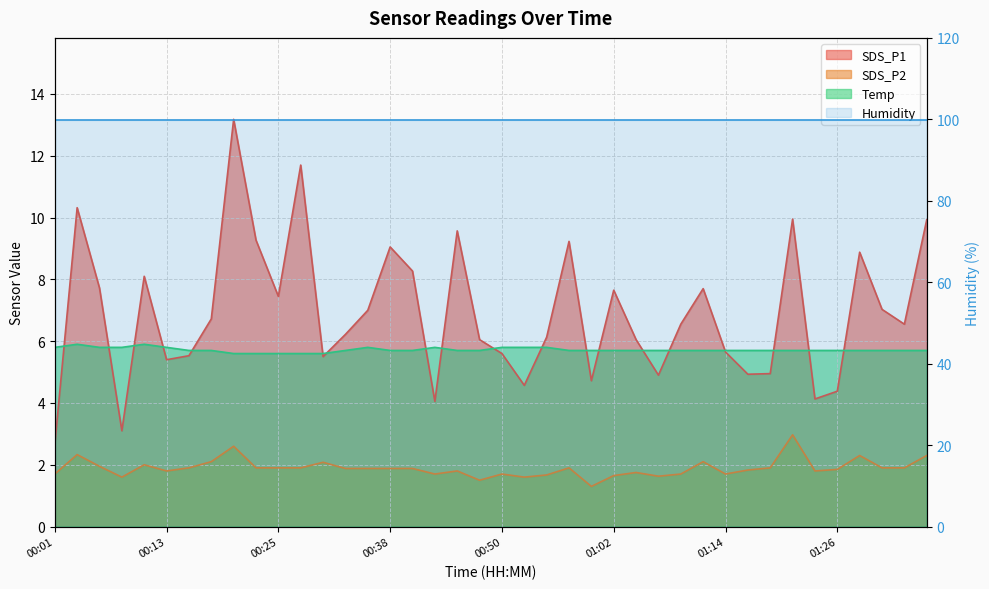

Which label corresponds to the largest value in the chart?

00:21